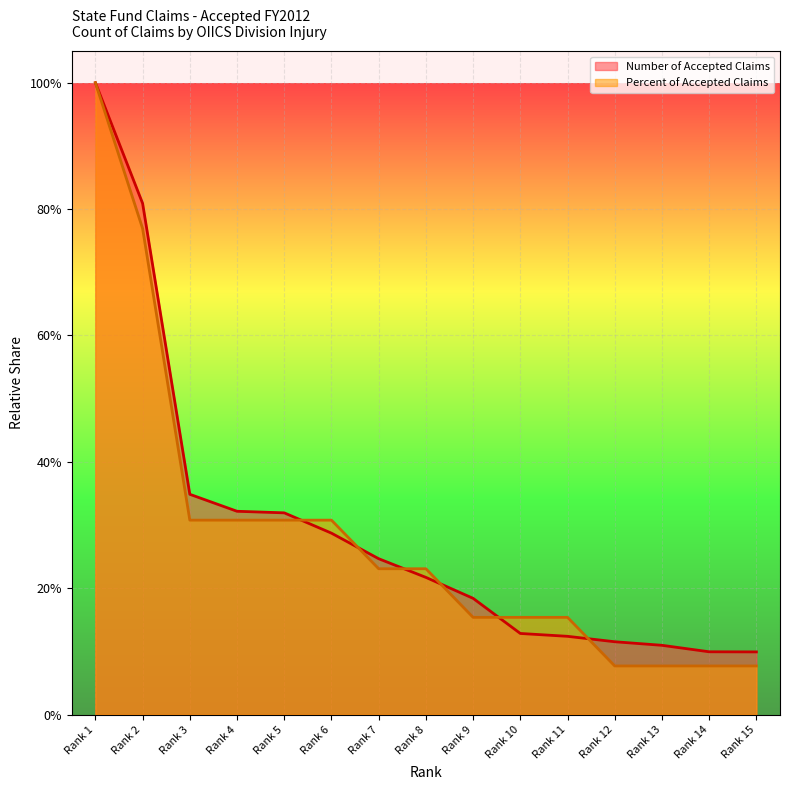

What value does the Percent of Accepted Claims series have at Rank 9?

0.2